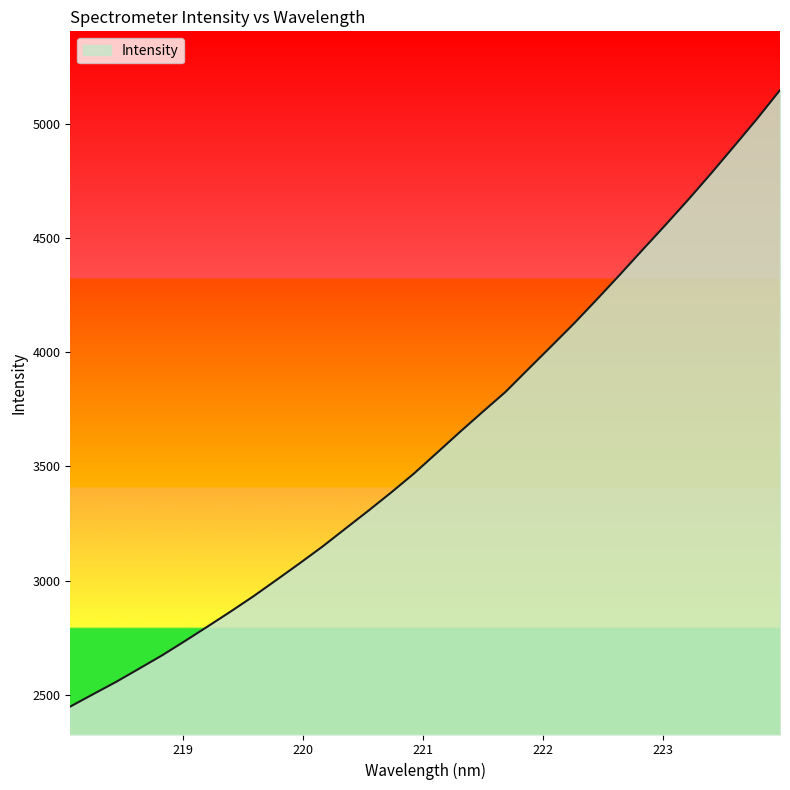

Reading left to right, list all the values displayed in this chart.

2448.3	2502.6	2556.3	2614.0	2672.2	2734.9	2799.3	2864.6	2931.8	3002.9	3074.8	3148.4	3226.9	3305.1	3385.2	3468.6	3558.9	3649.9	3738.6	3826.0	3926.4	4025.9	4126.4	4232.0	4339.6	4449.4	4558.2	4669.3	4784.4	4902.8	5022.5	5147.8